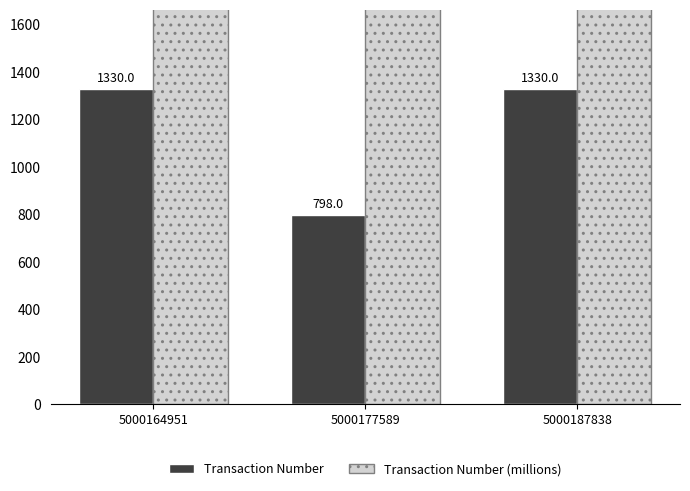

At which category is the sum across all series the highest?

5000187838